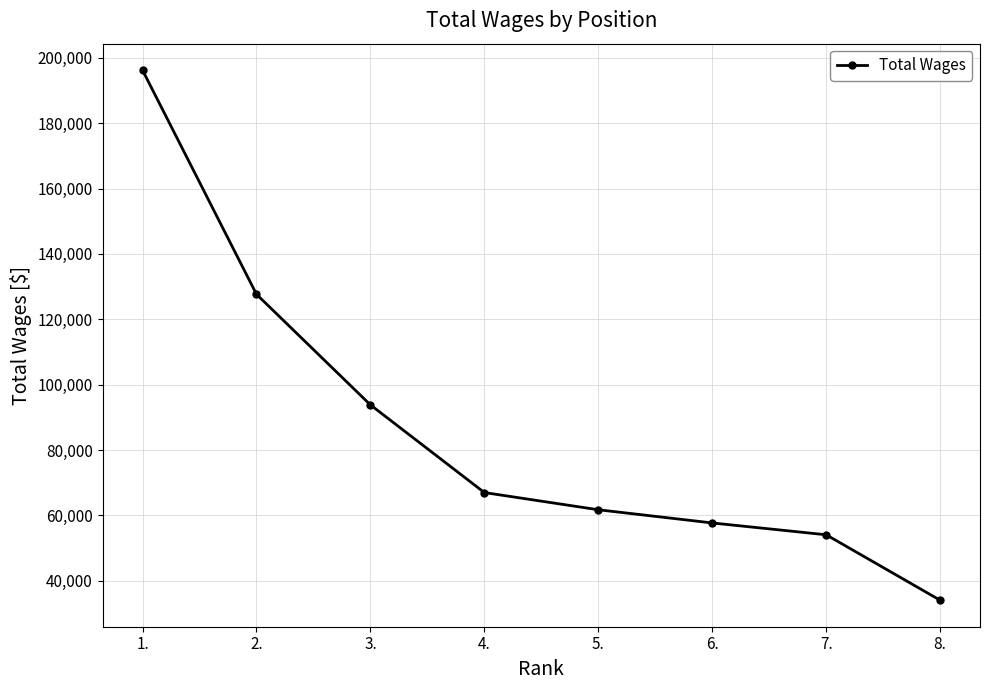

Reading right to left, transcribe all the data shown in this chart.

34084	54101	57719	61755	67018	93837	127670	196212